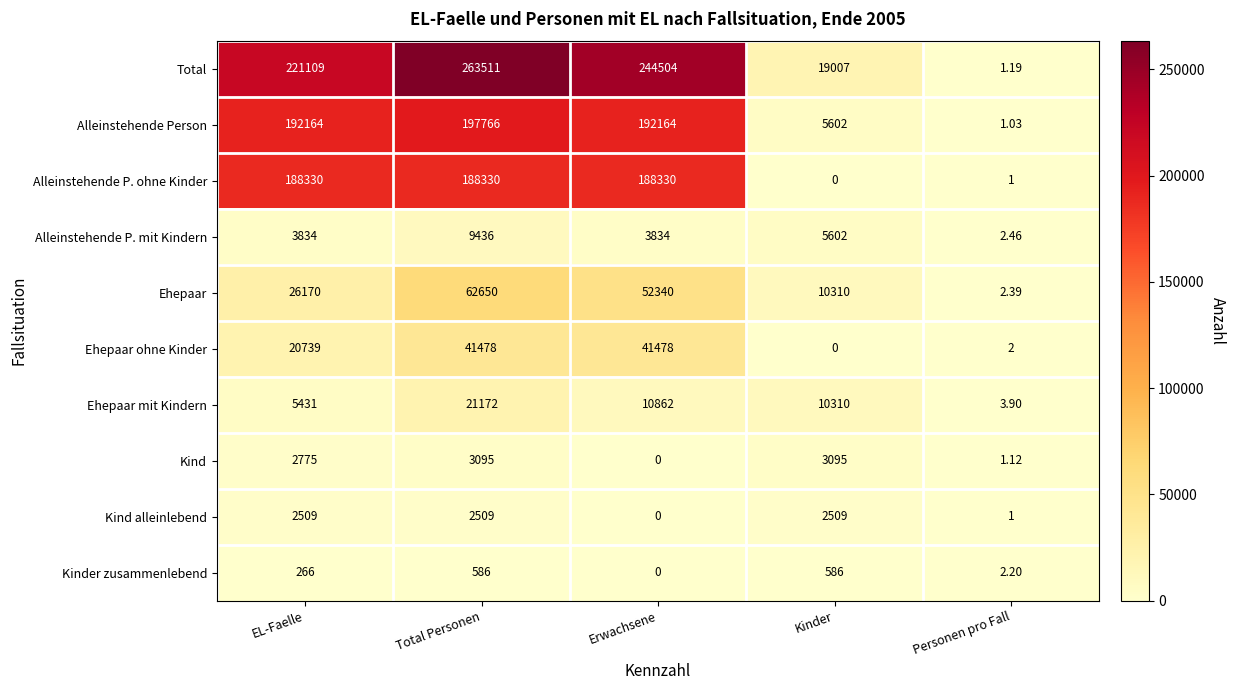

Which series has the largest range (max minus min)?

Total